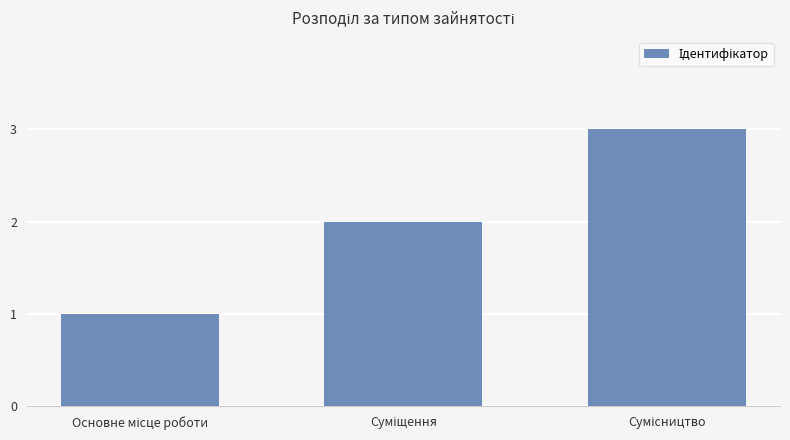

What is the maximum value shown in the chart?

3